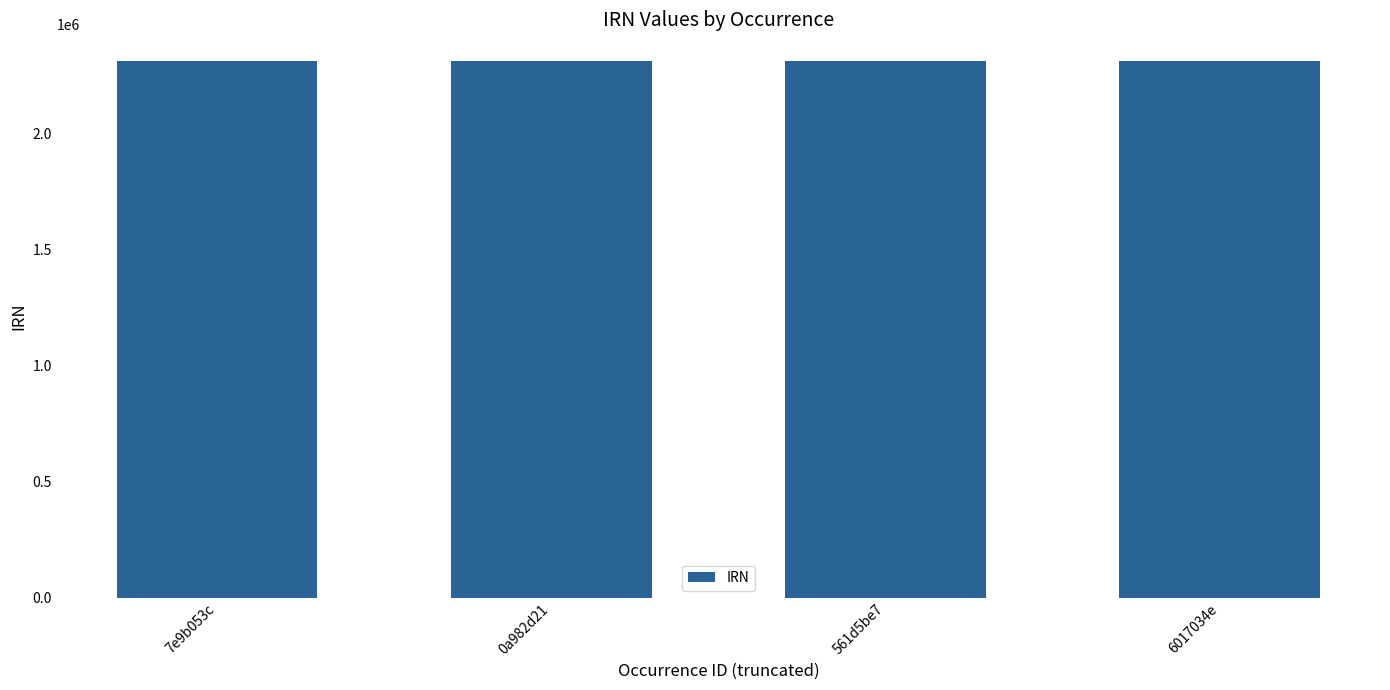

What is the sum of all values?

9251280